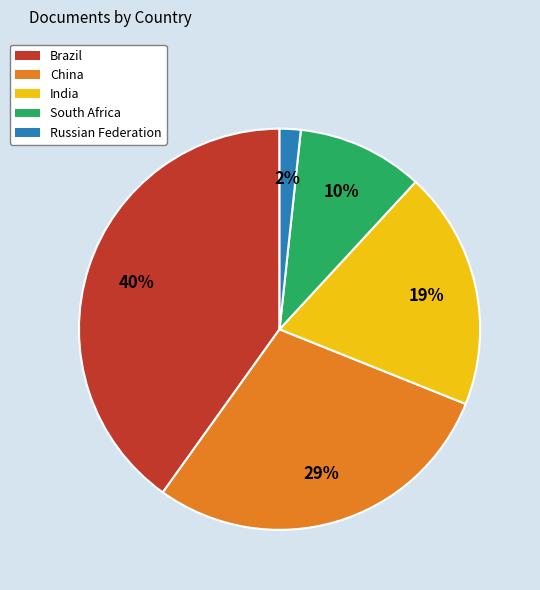

Which category has the smallest portion of the pie?

Russian Federation